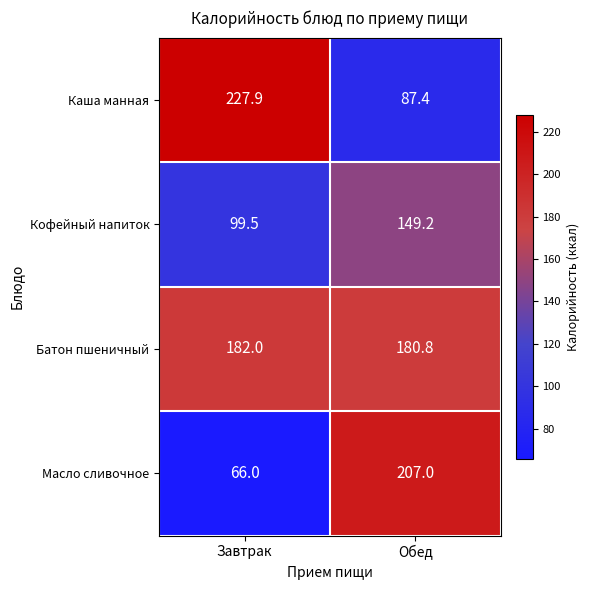

What is the total value across all series at Обед?

624.4